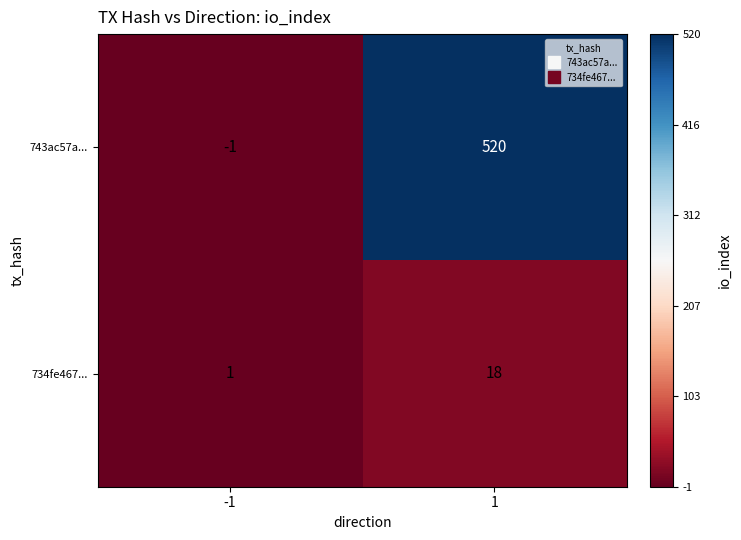

Reading right to left, transcribe all the data shown in this chart.

743ac57a...: 1=520	-1=-1
734fe467...: 1=18	-1=1